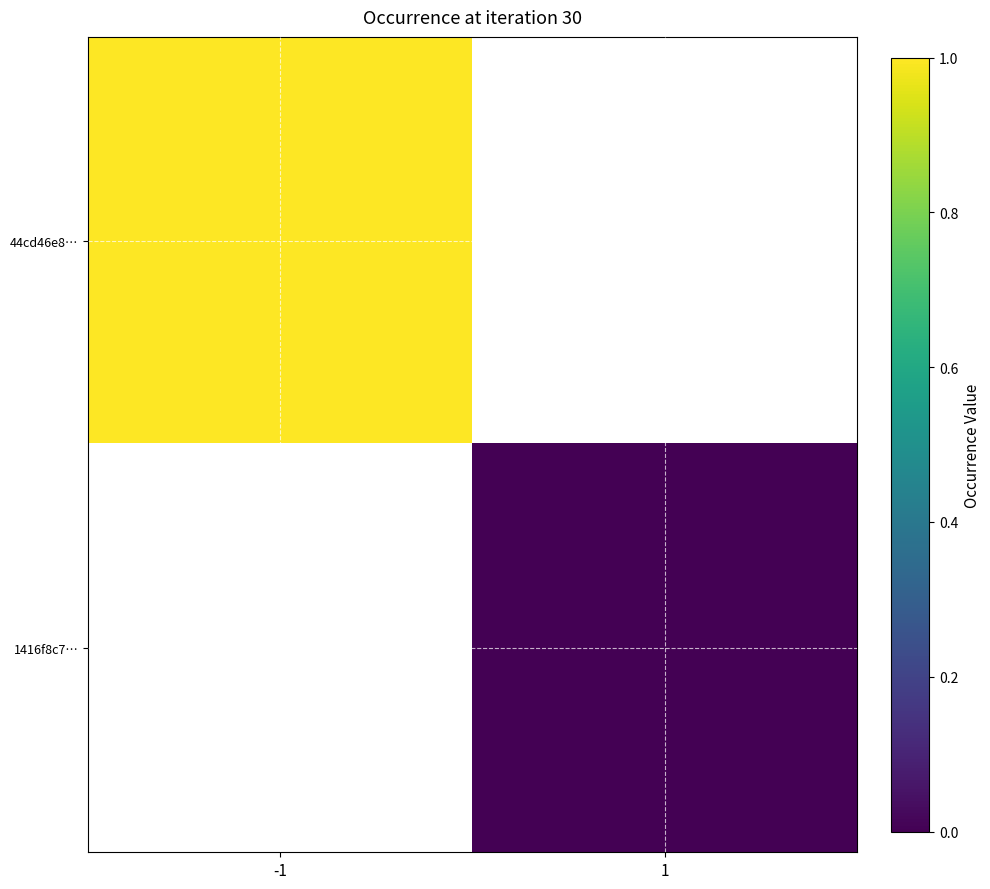

Which category has the highest value across all series?

-1